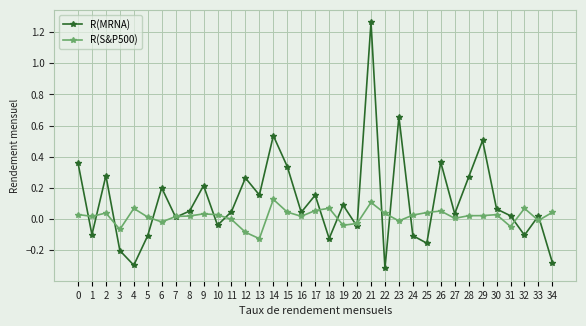

True or false: R(S&P500) and R(MRNA) cross at least once.

True